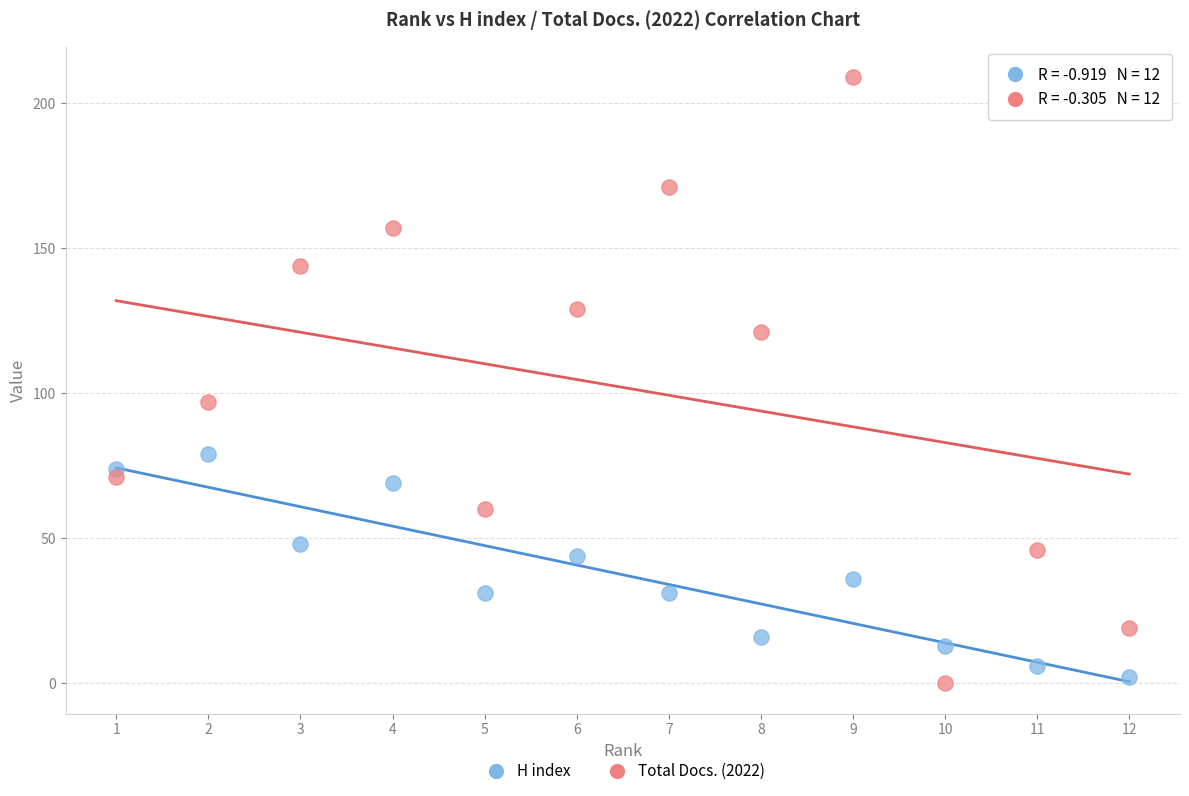

Which series has the largest Y range (max minus min)?

Total Docs. (2022)